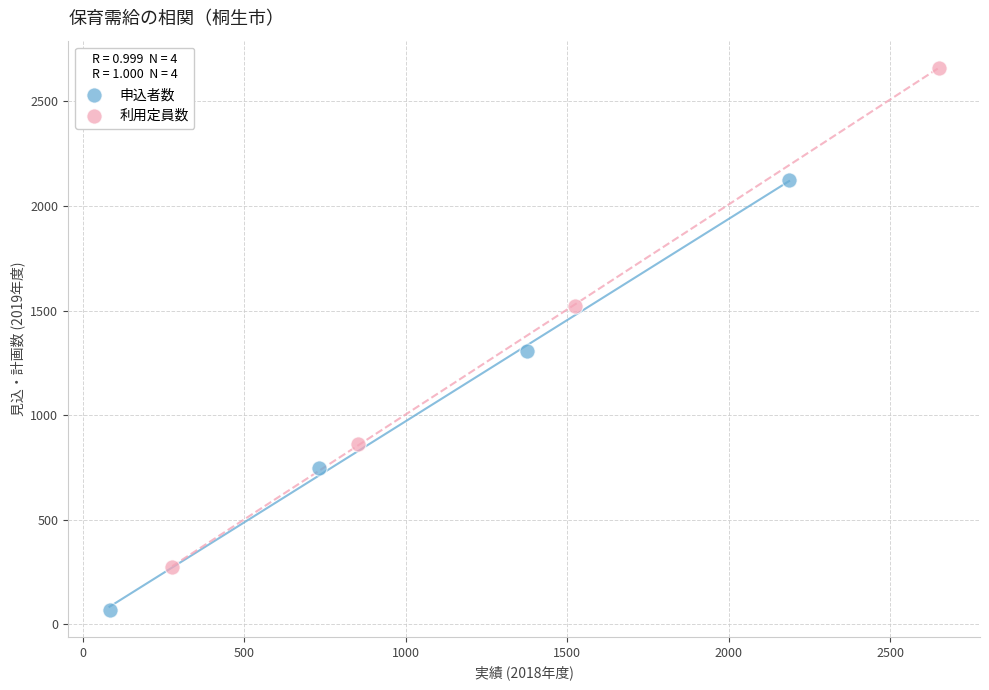

What are all the series names shown in the legend?

申込者数, 利用定員数